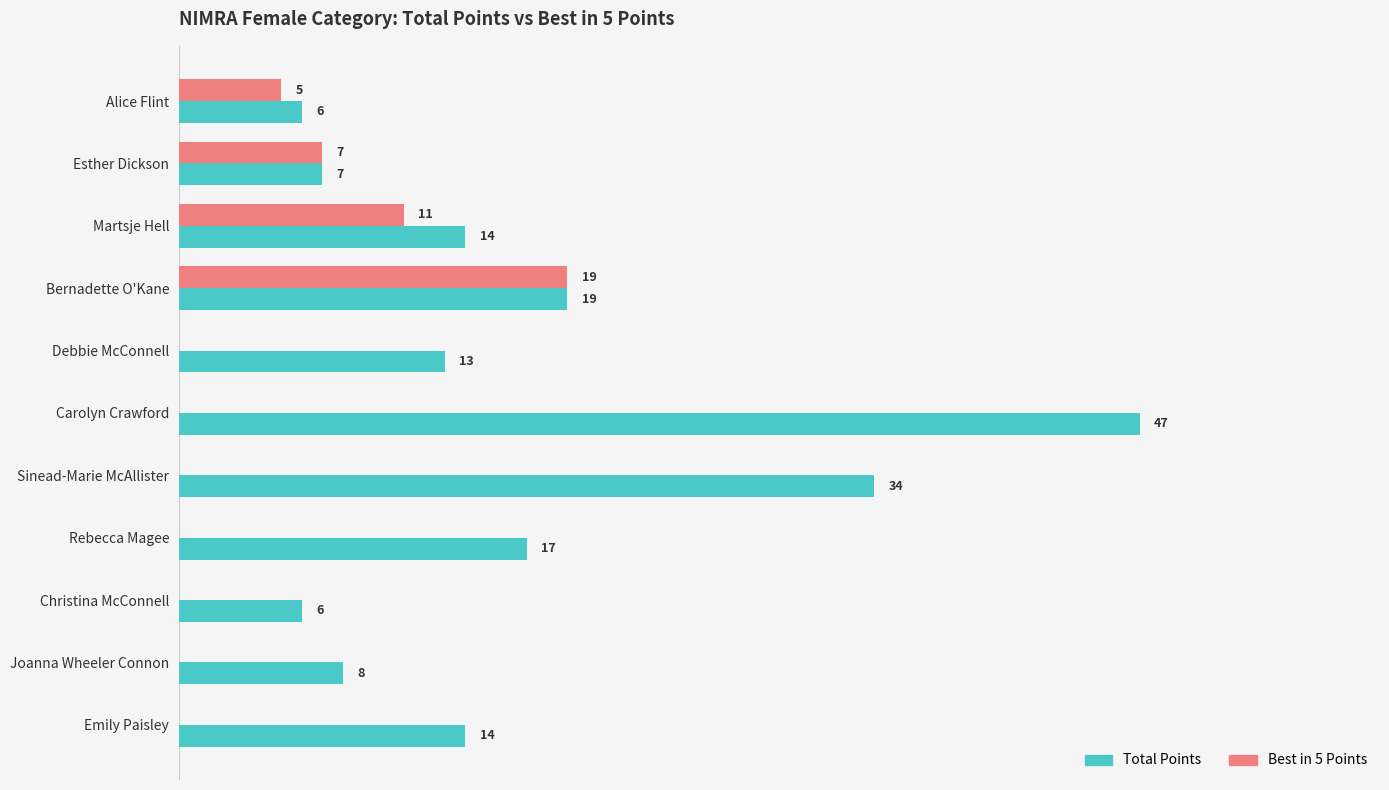

At which label is Total Points closest to 26?

Bernadette O'Kane